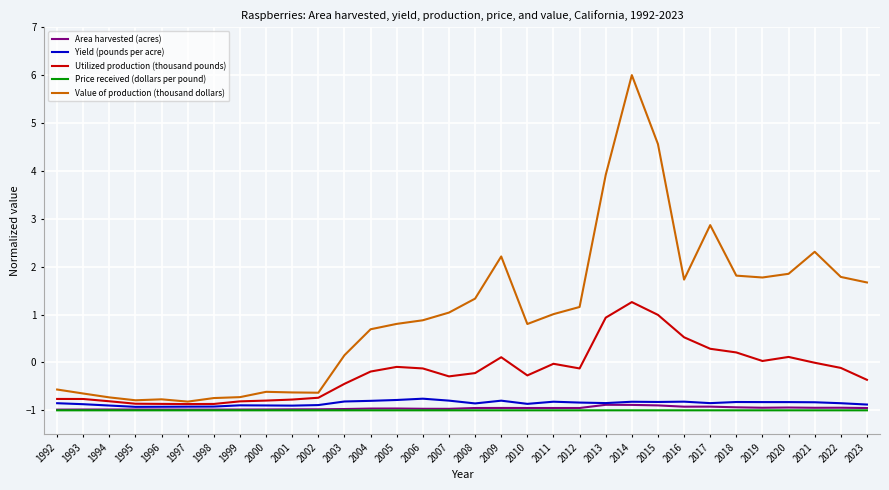

What value does the Area harvested (acres) series have at 1999?

-1.0